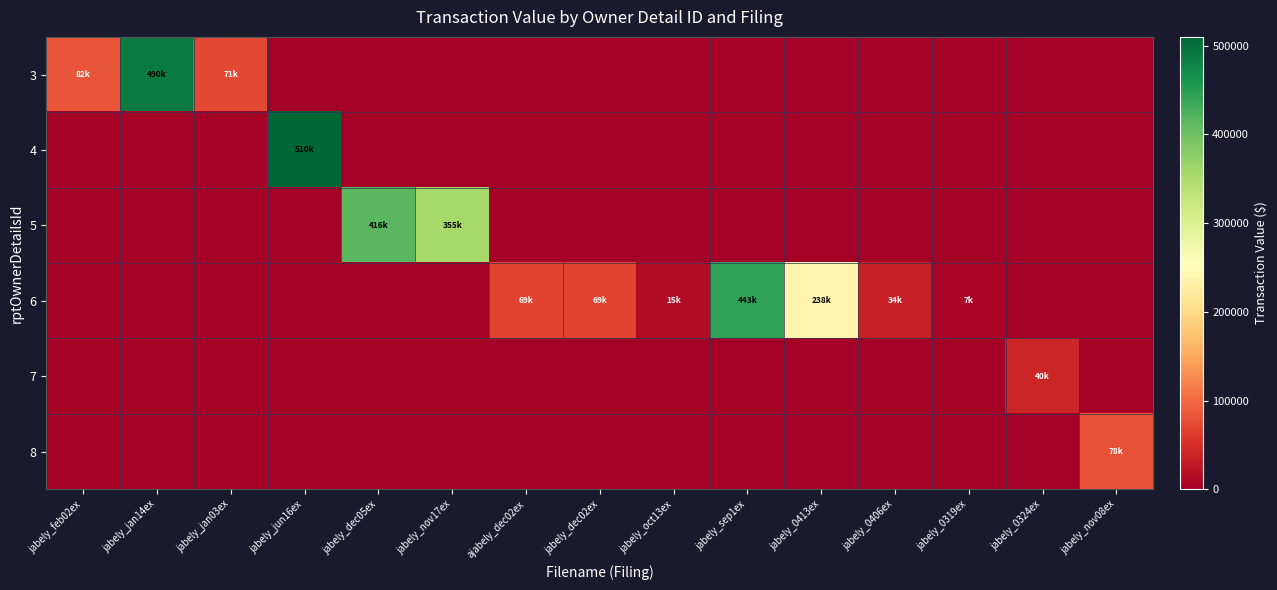

At which category is the sum across all series the highest?

jabely_jun16ex